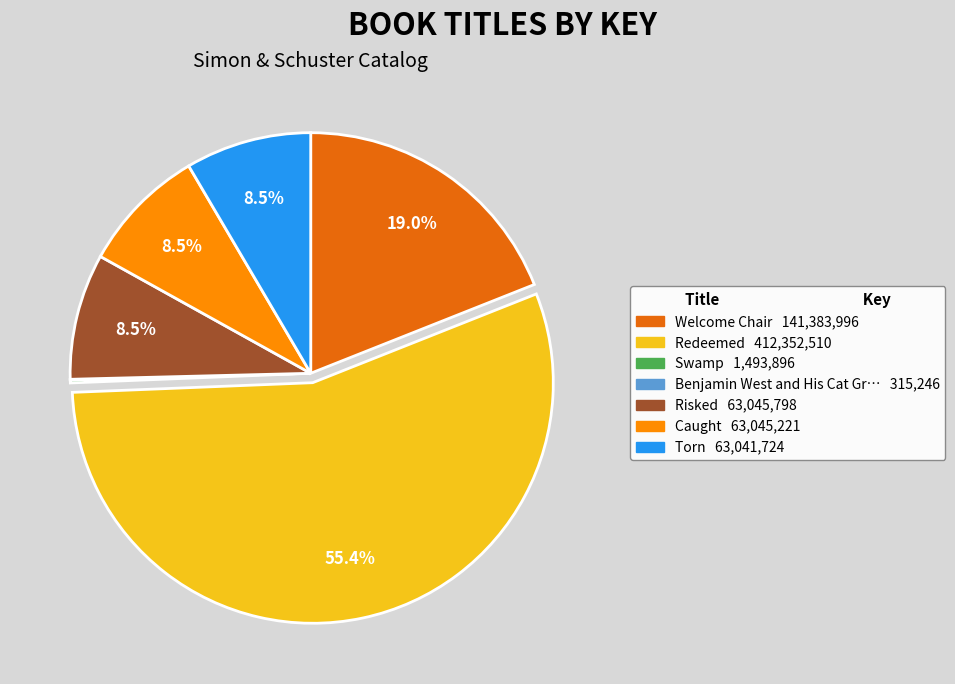

Is there a majority slice in this chart?

Yes